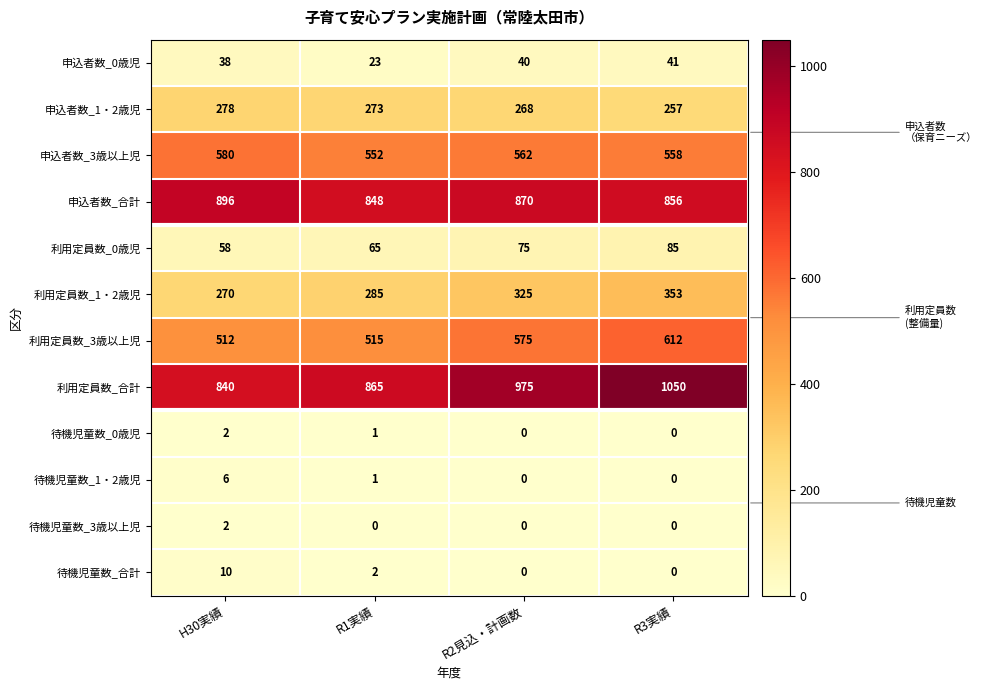

The value of 申込者数_1・2歳児 at H30実績 is 278. True or false?

True